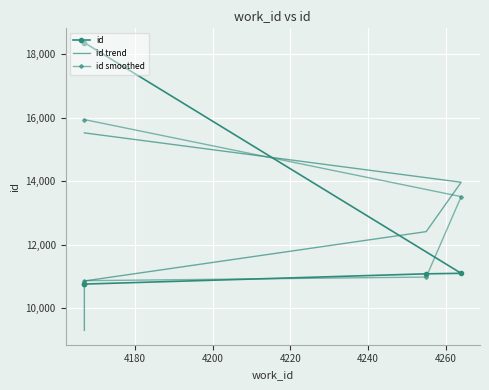

How many values in the id series are below 11086?

2